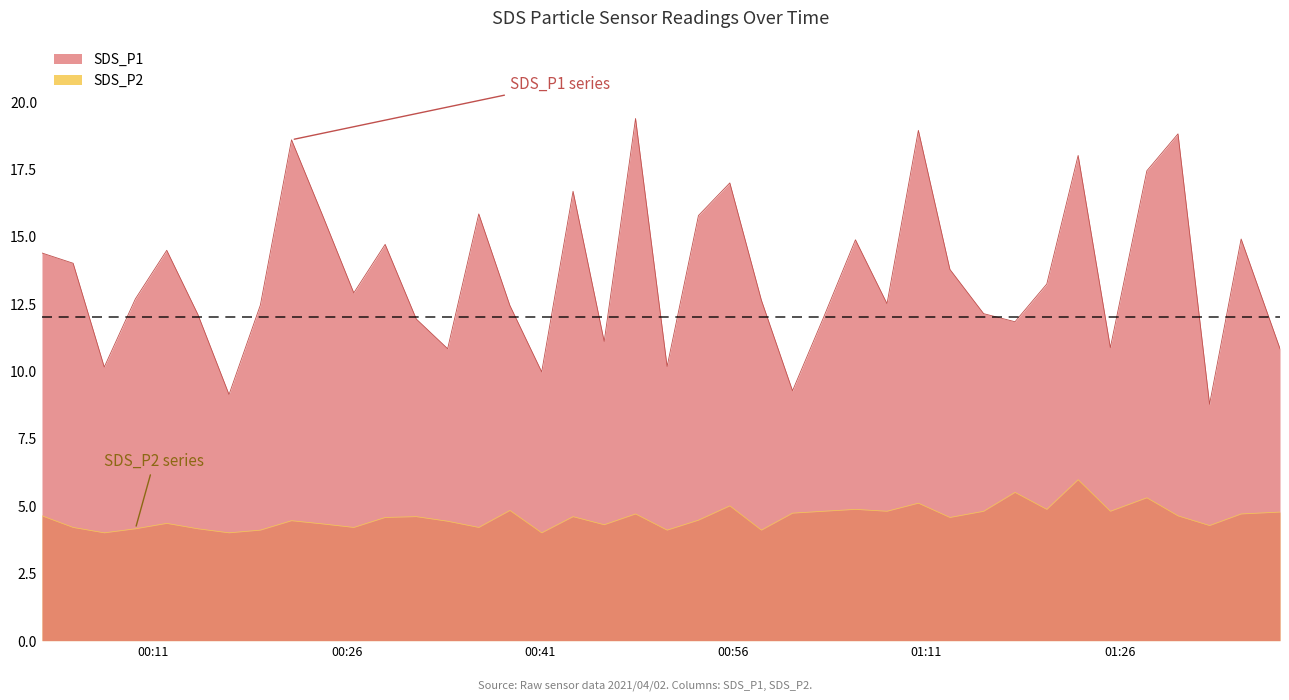

List the series in order of their overall mean, lowest first.

SDS_P2, SDS_P1